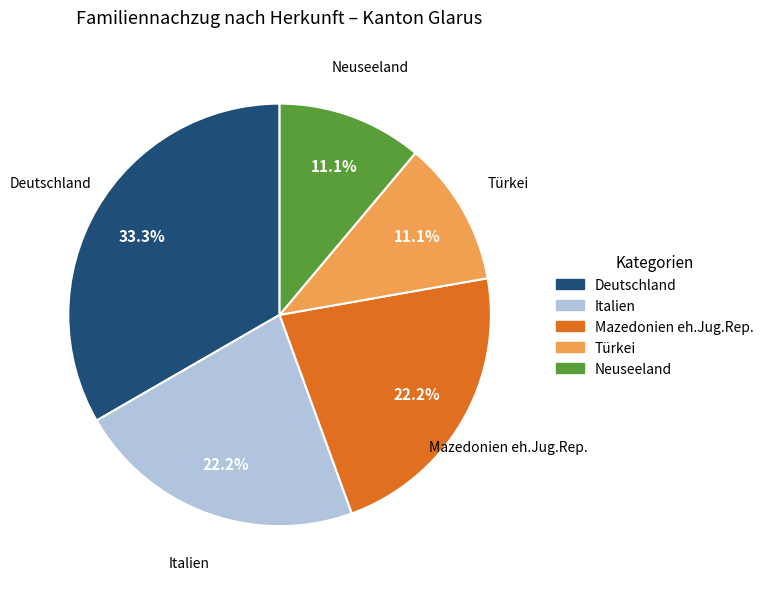

Which slice is the largest?

Deutschland